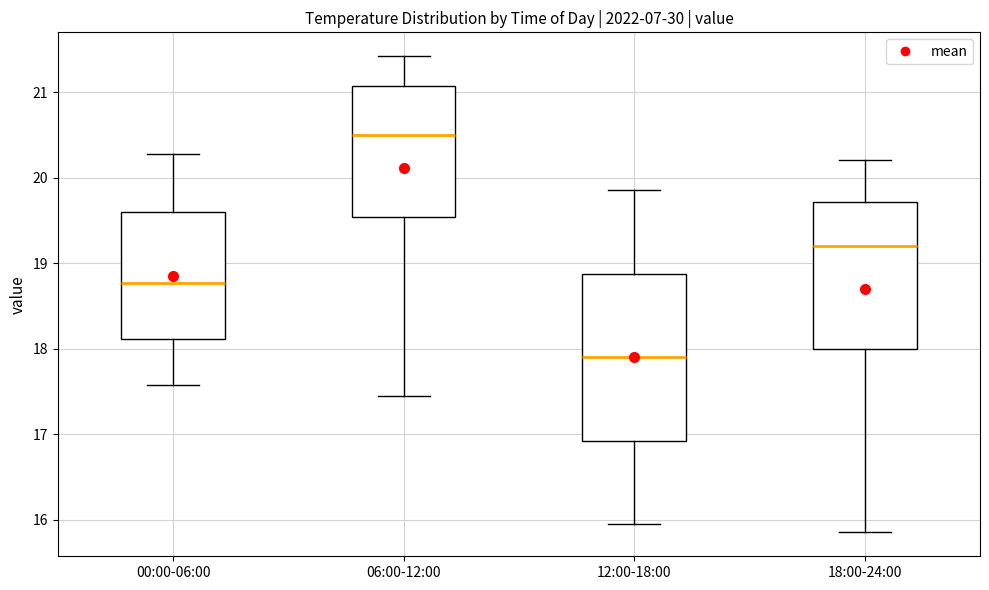

Comparing the boxes themselves (not the whiskers), which one is the tallest?

12:00-18:00